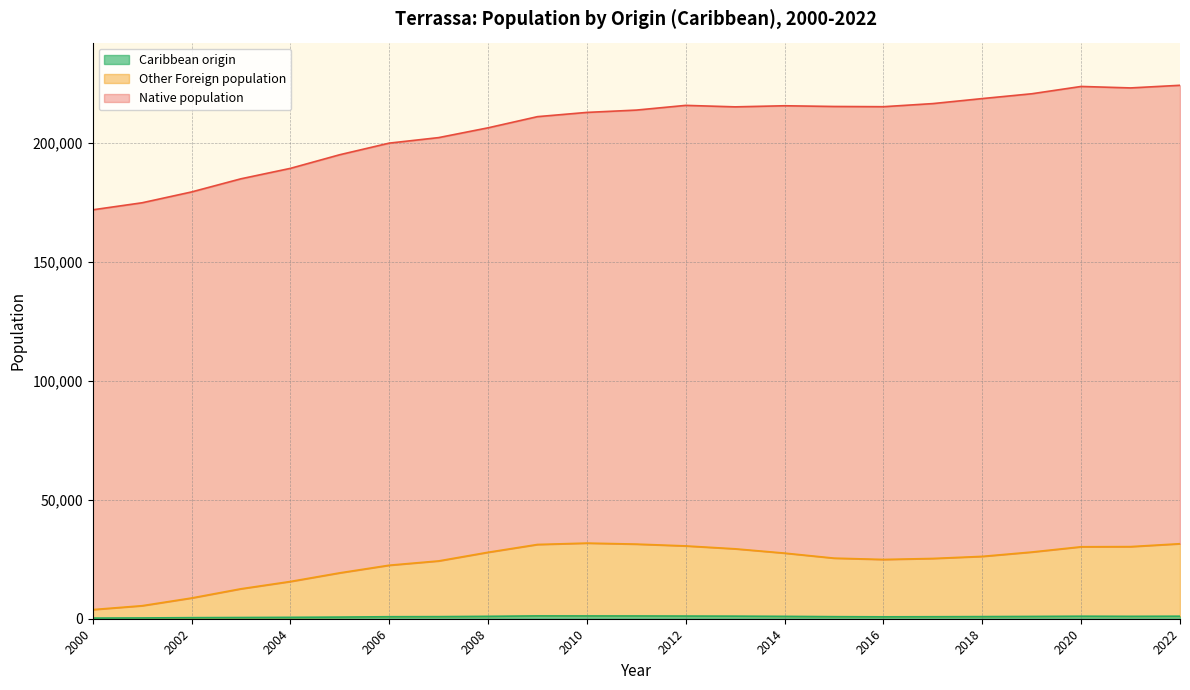

The Caribbean origin series shows 385 at 2004. True or false?

False